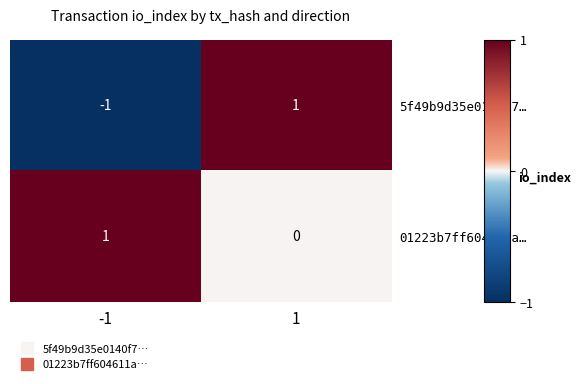

Between -1 and 1, which series saw the biggest shift?

5f49b9d35e0140f7…